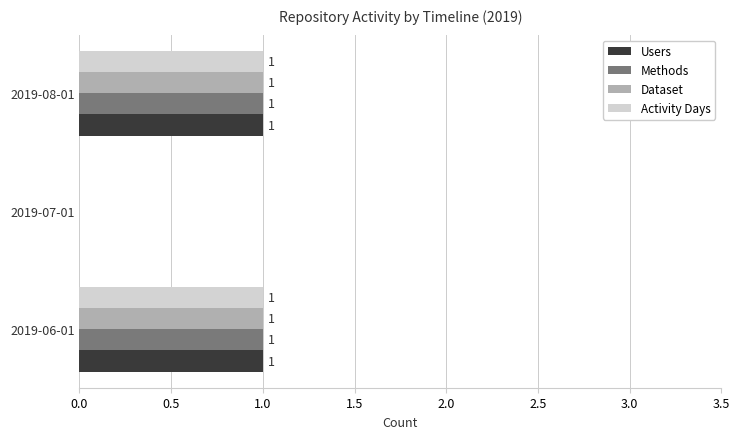

How many data points does each series have?

3